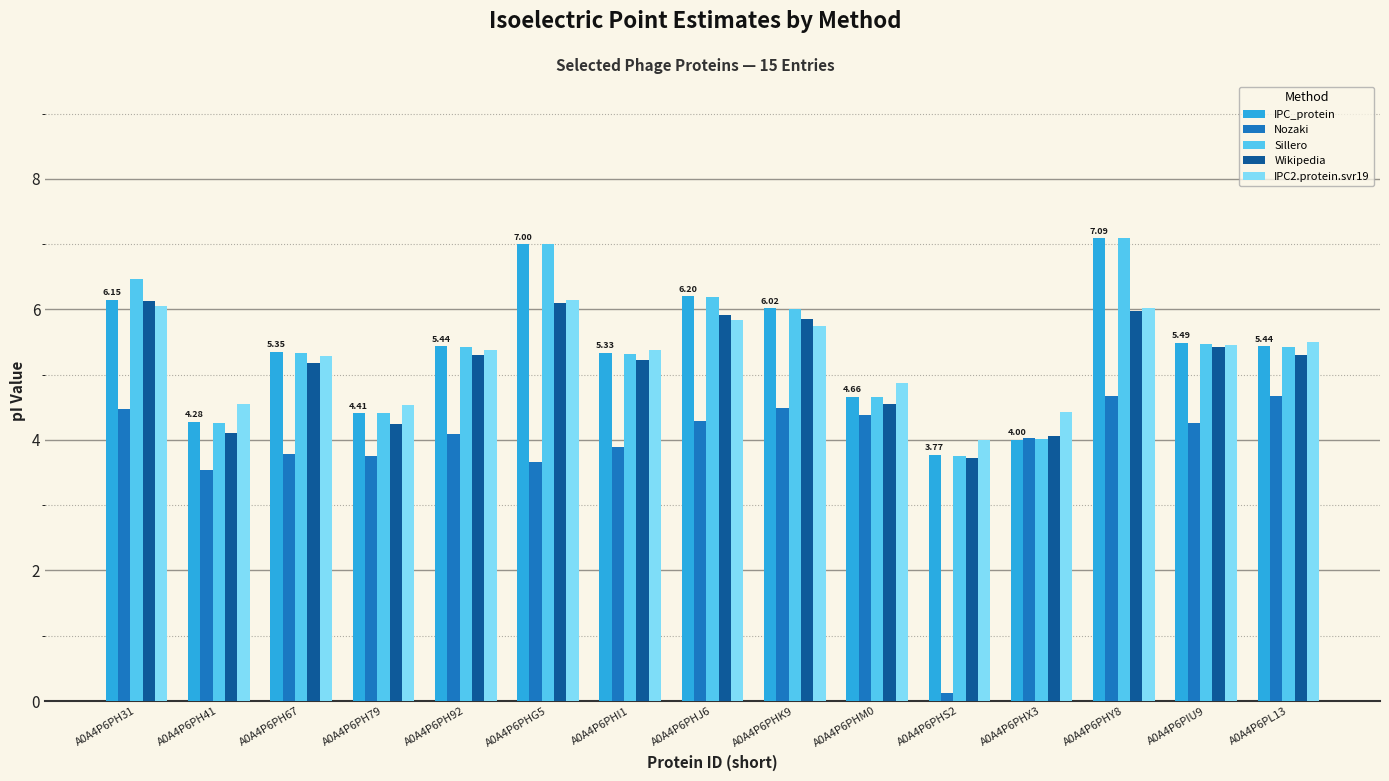

What are all the series names shown in the legend?

IPC_protein, Nozaki, Sillero, Wikipedia, IPC2.protein.svr19